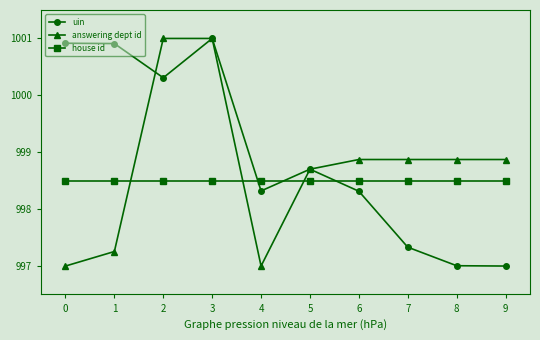

What is the spread (max minus min) of values at 7?

1.5